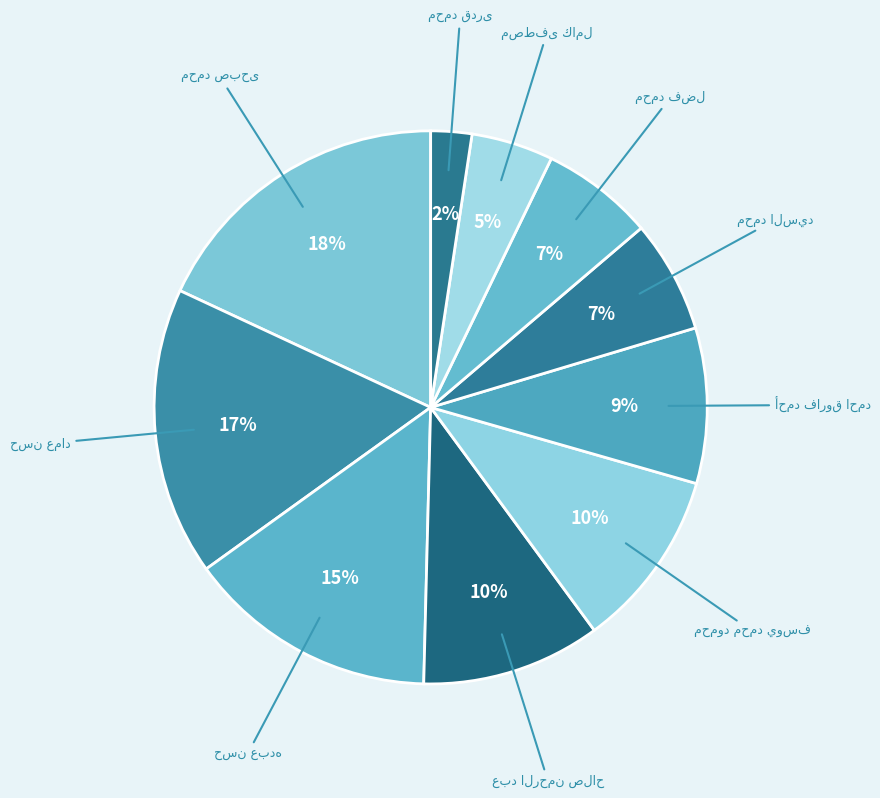

What is the ratio of the value at محمود محمد يوسف to the value at مصطفى كامل?

2.2